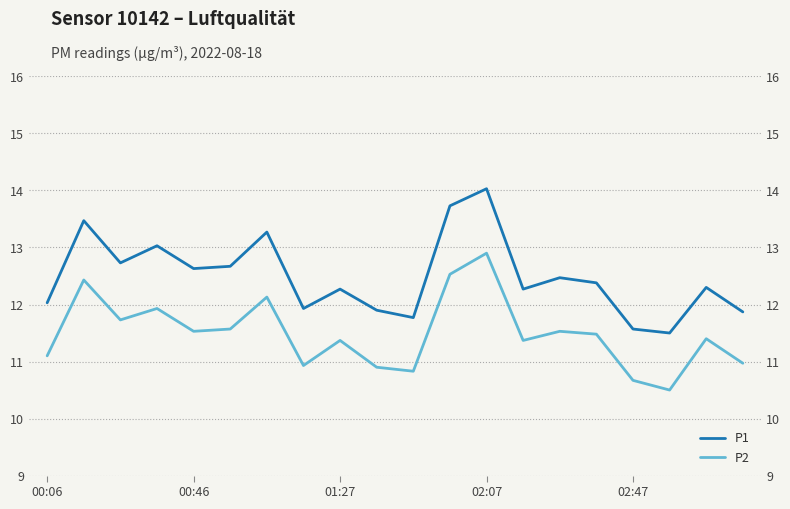

Reading left to right, list all the values displayed in this chart.

P1: 12.0	13.5	12.7	13.0	12.6	12.7	13.3	11.9	12.3	11.9	11.8	13.7	14.0	12.3	12.5	12.4	11.6	11.5	12.3	11.9
P2: 11.1	12.4	11.7	11.9	11.5	11.6	12.1	10.9	11.4	10.9	10.8	12.5	12.9	11.4	11.5	11.5	10.7	10.5	11.4	11.0